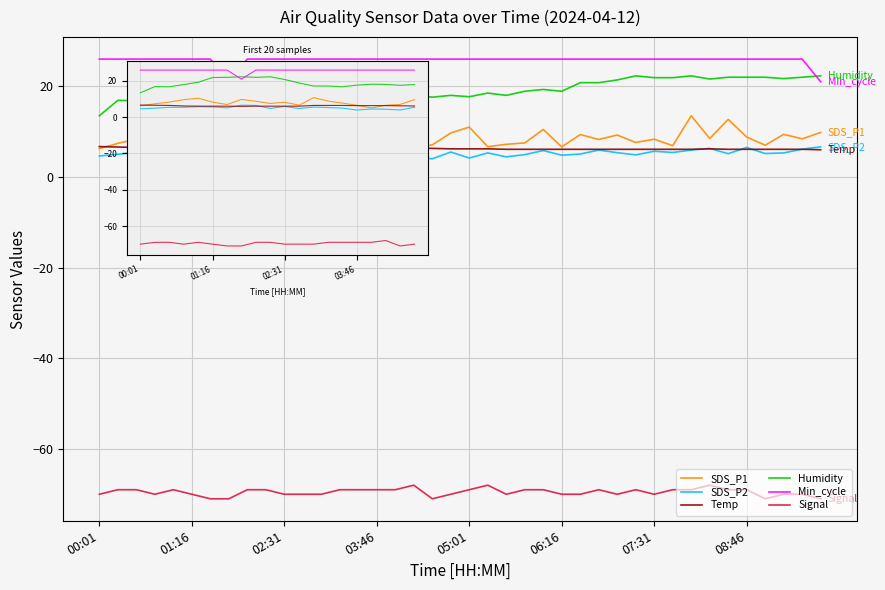

Which series has the largest total across all categories?

Min_cycle